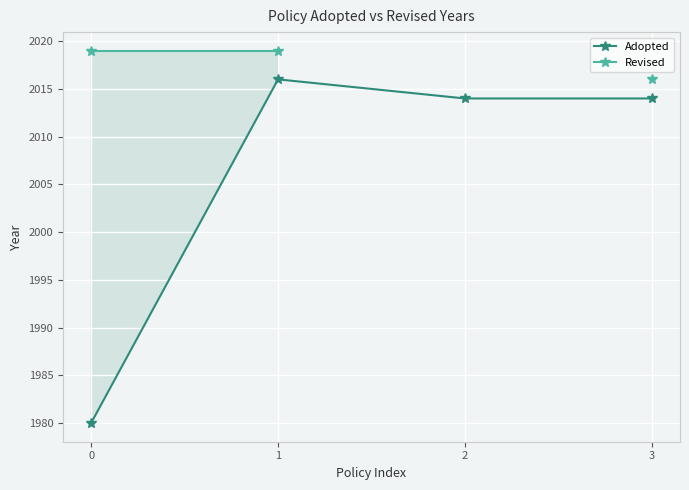

In Adopted, how many points are higher than both neighbors (excluding endpoints)?

1